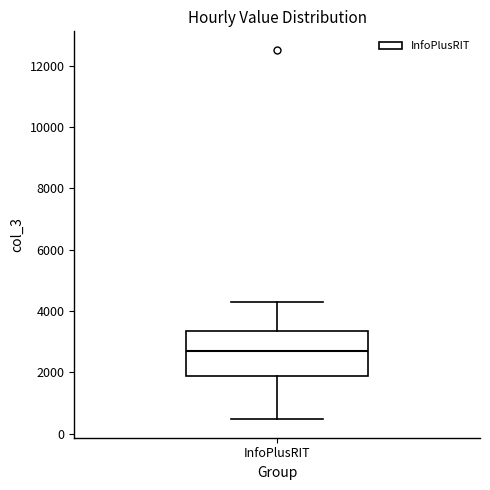

Read this box plot against the y-axis: the position of the median line, the range covered by the box, and the ends of both whiskers. The values are not printed on the chart, so give them approximately, as read against the axis.

median 2600, box 1800 to 3400, whiskers 400 to 4400